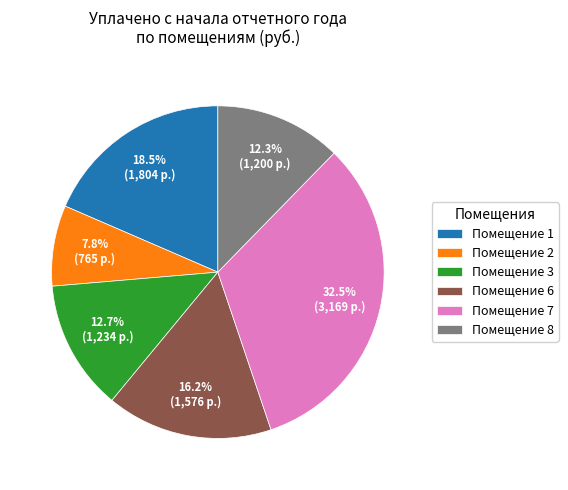

Which slice is the smallest?

Помещение 2